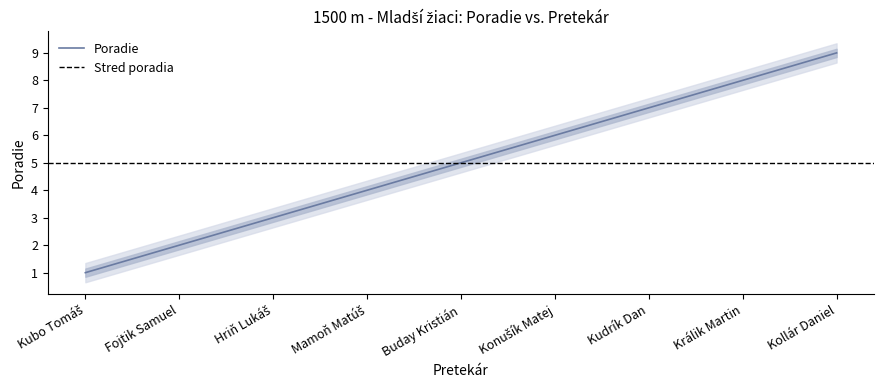

The value at Mamoň Matúš is 6. True or false?

False